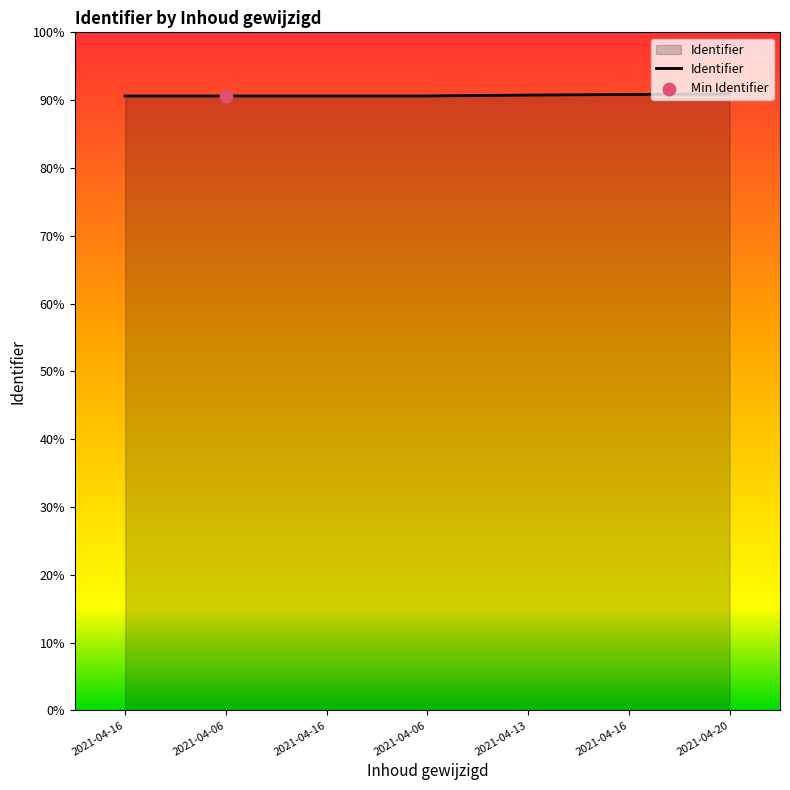

What is the change in value from 2021-04-16 to 2021-04-06?

+7